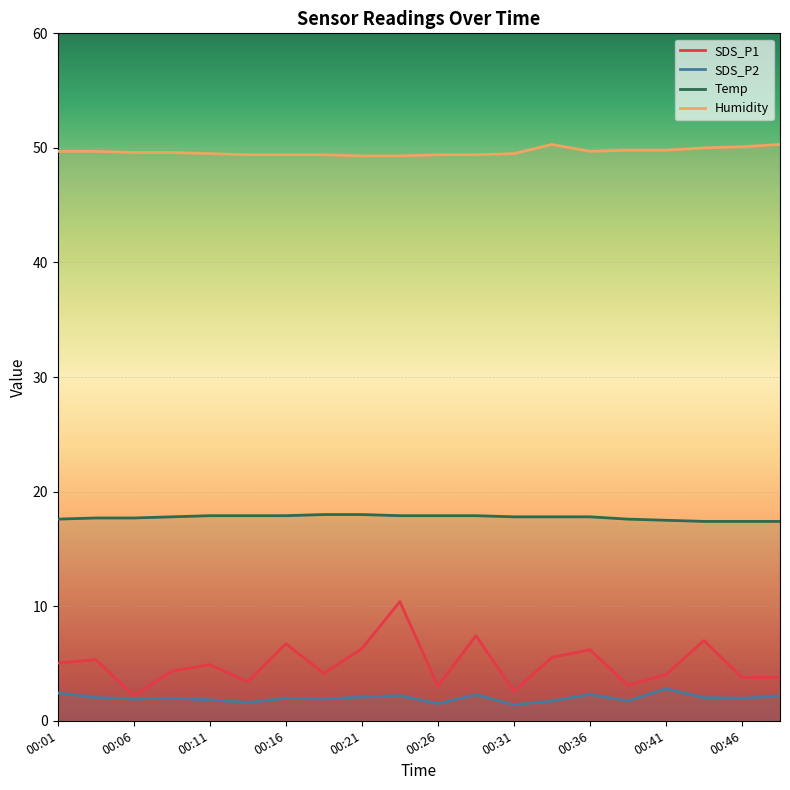

True or false: Temp and SDS_P1 cross at least once.

False